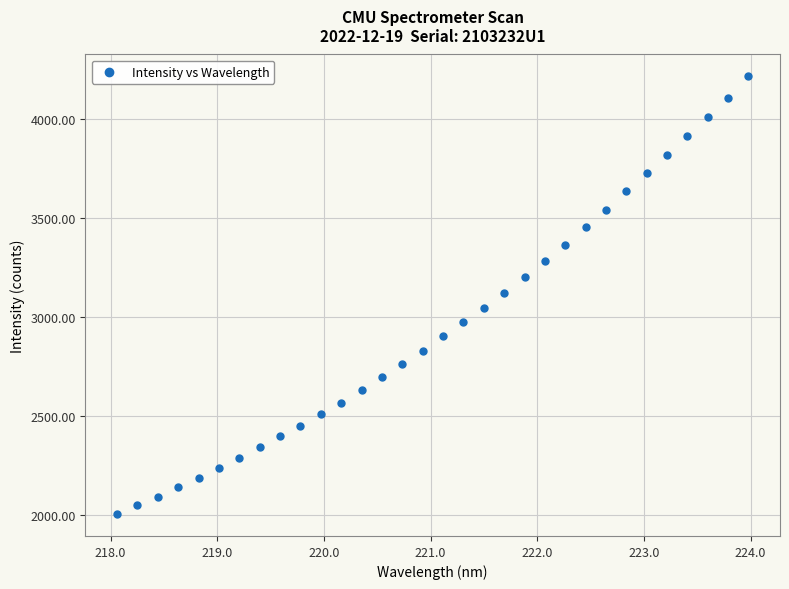

What is the range of X values (max minus min)?

5.9